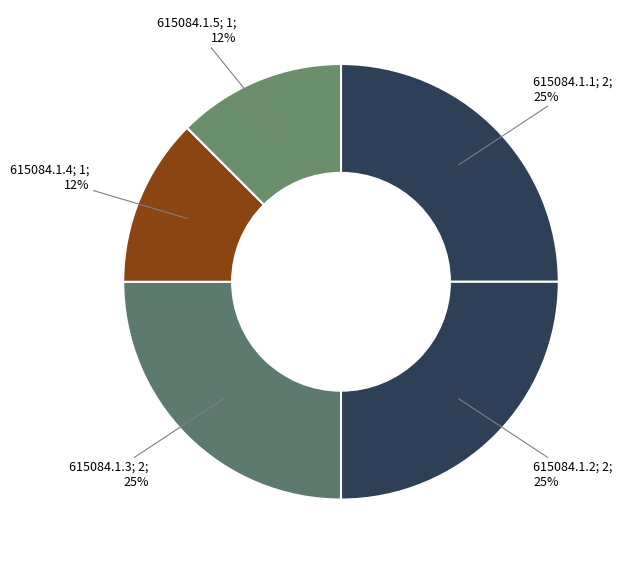

How many segments does this pie chart have?

5